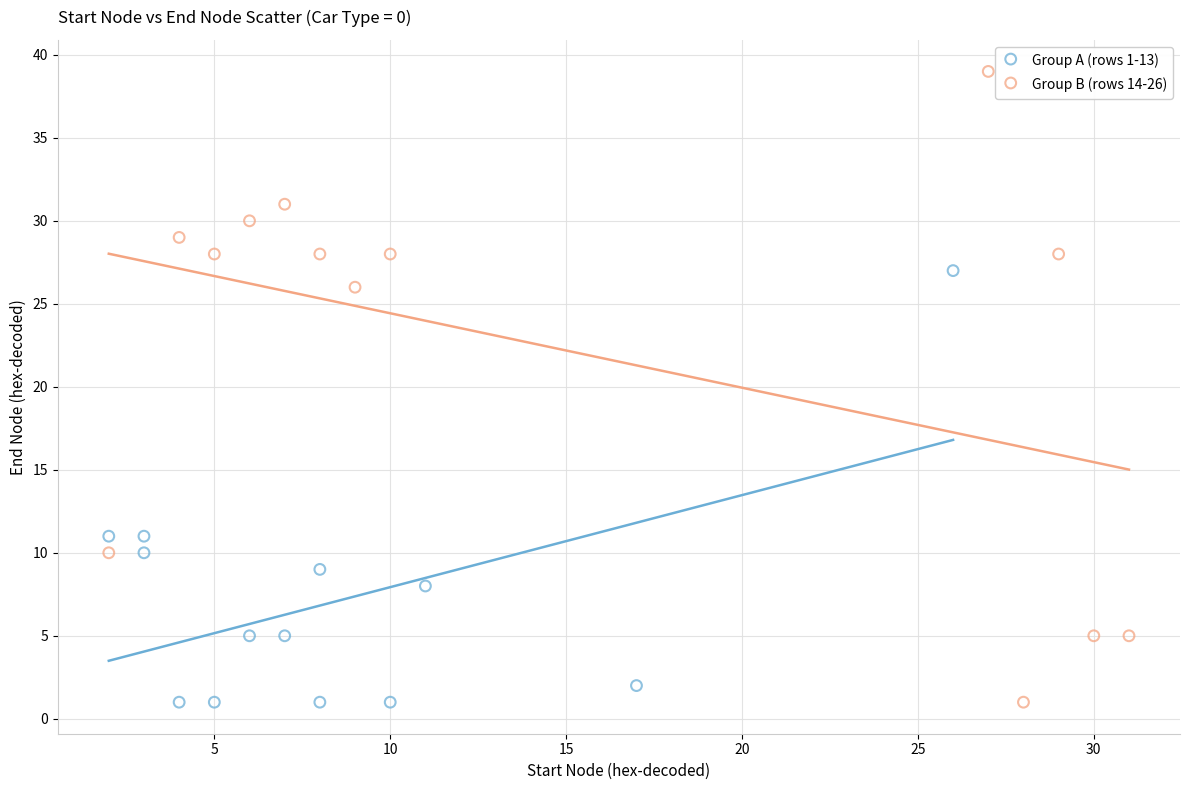

What are all the series names shown in the legend?

Group A (rows 1-13), Group B (rows 14-26)